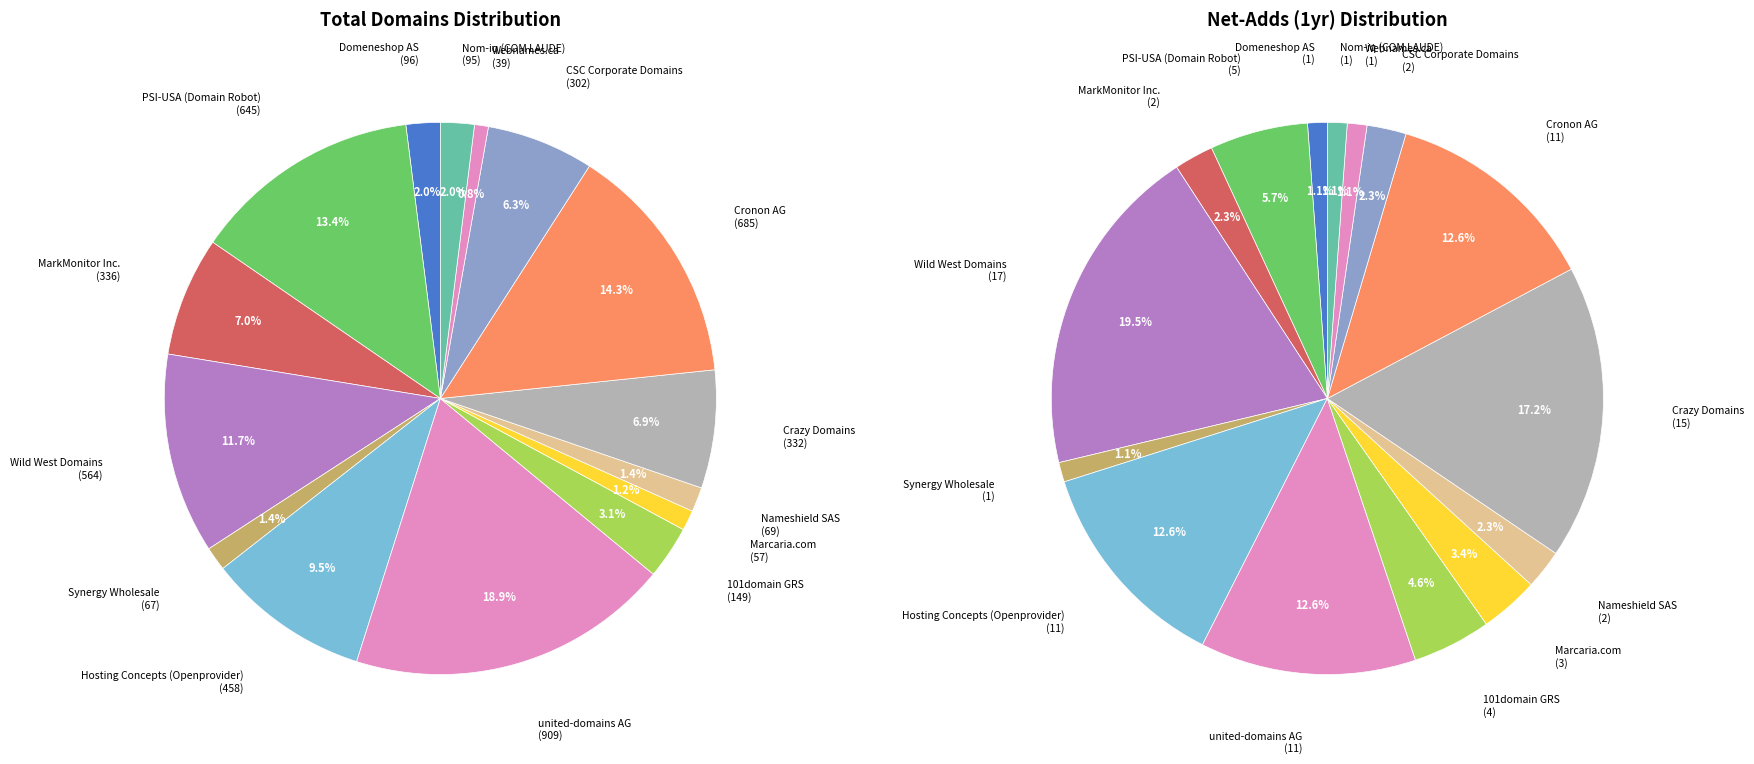

To the nearest percent, what is the difference between the largest and smallest slice percentages?

18%